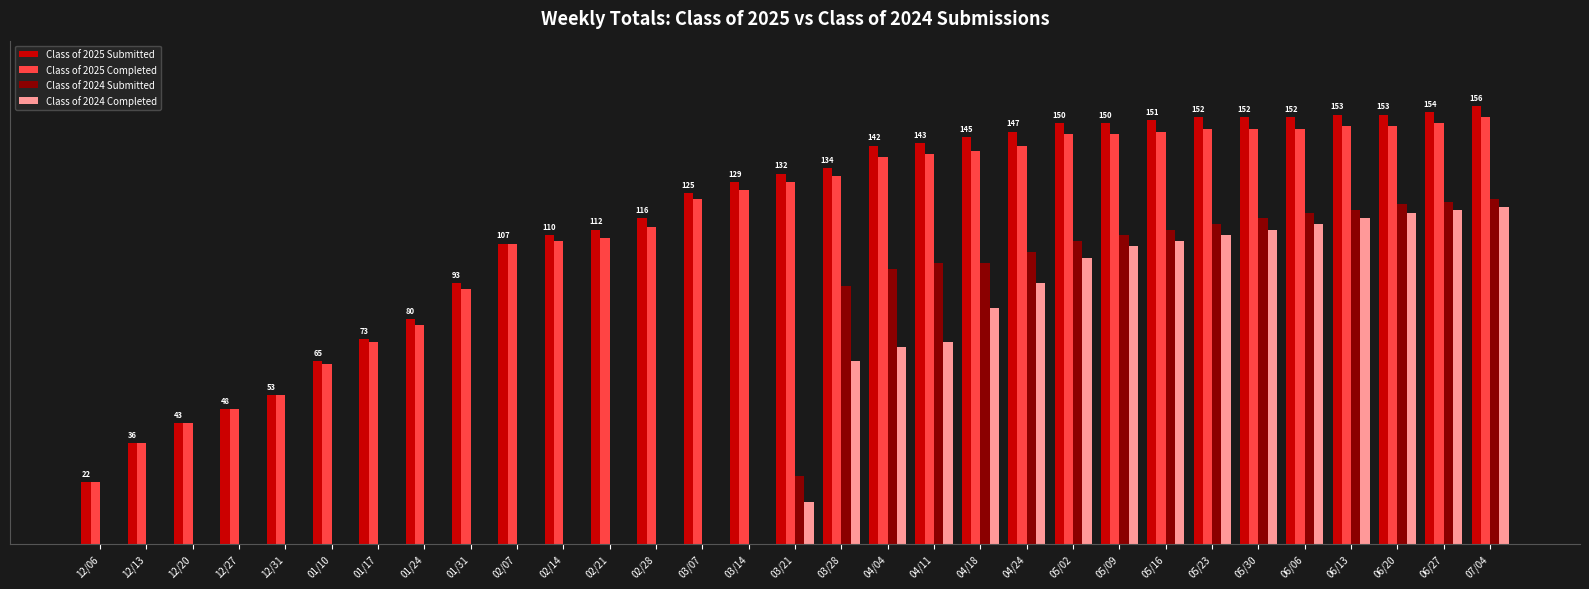

Does the chart contain stacked bars?

No